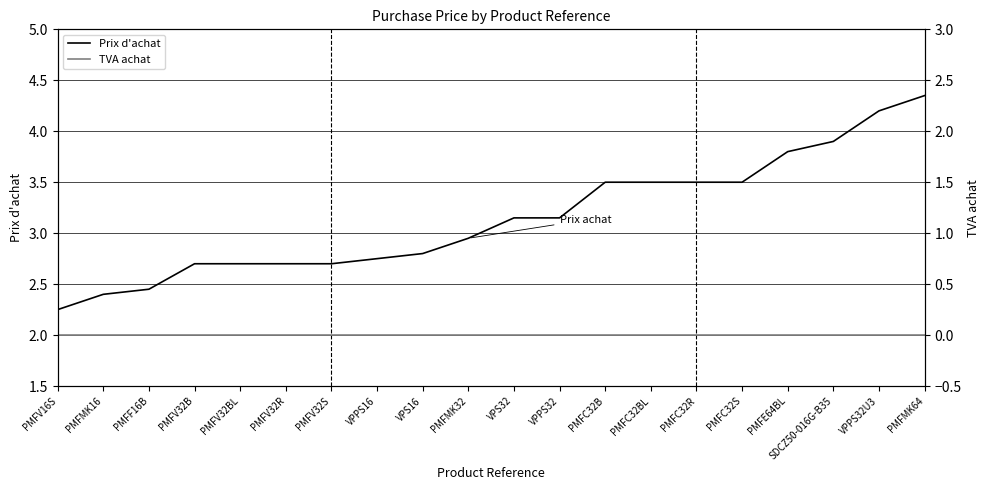

True or false: Prix d'achat has a value of 2.0 at VPS32.

False